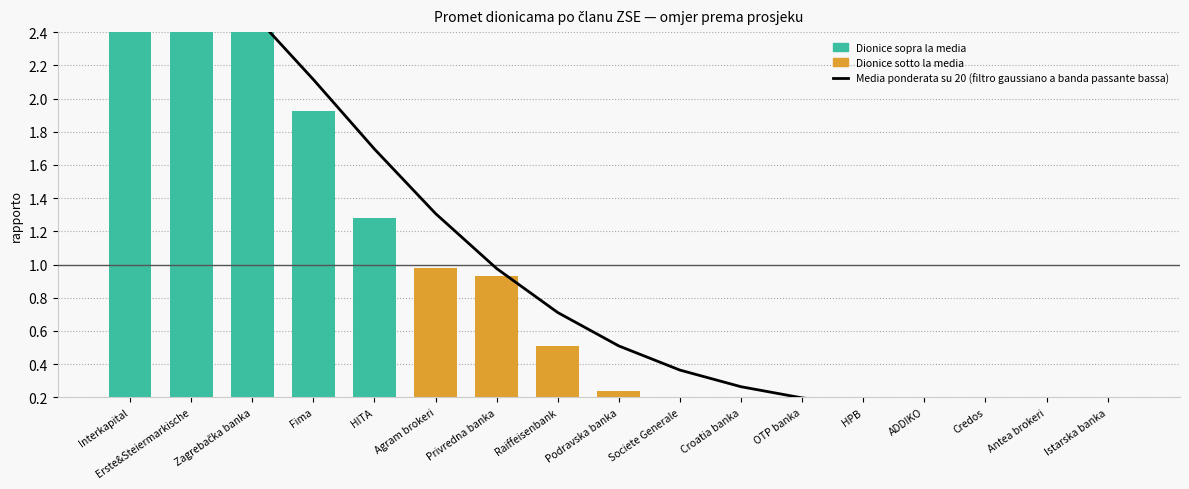

What is the difference between the second highest and minimum values?

2.8